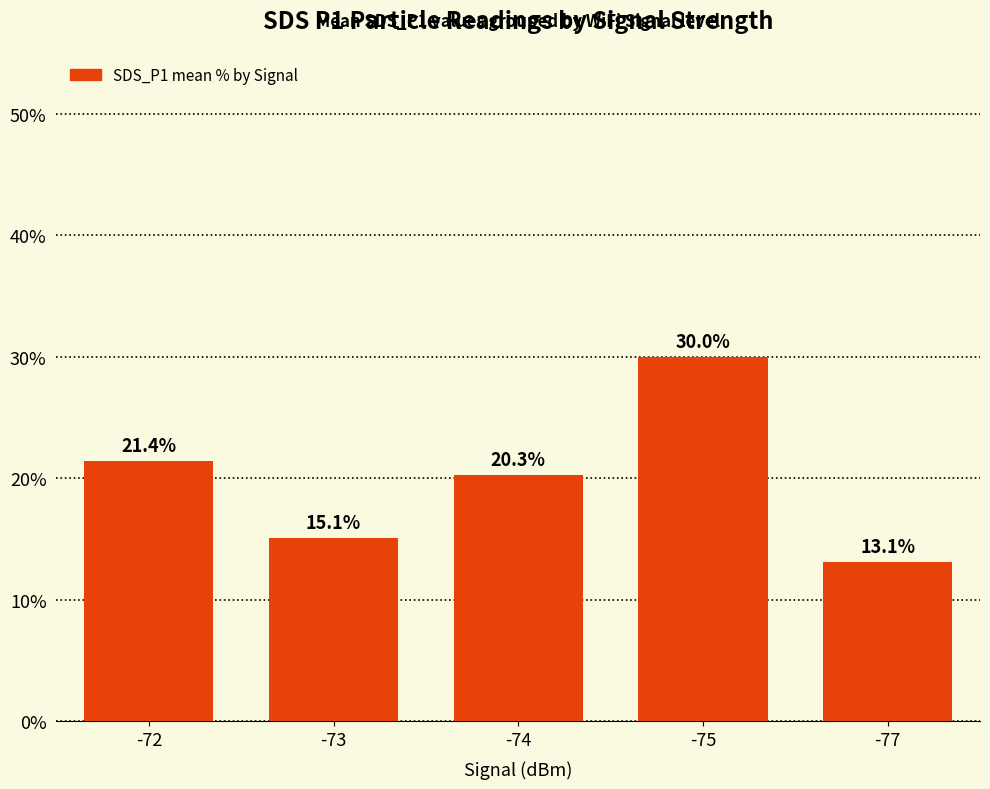

Approximately how many times larger is the value at -74 compared to -72?

0.9